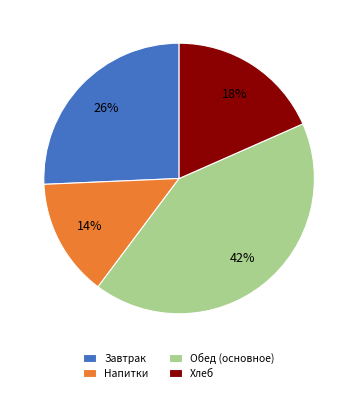

How many slices are in this pie chart?

4